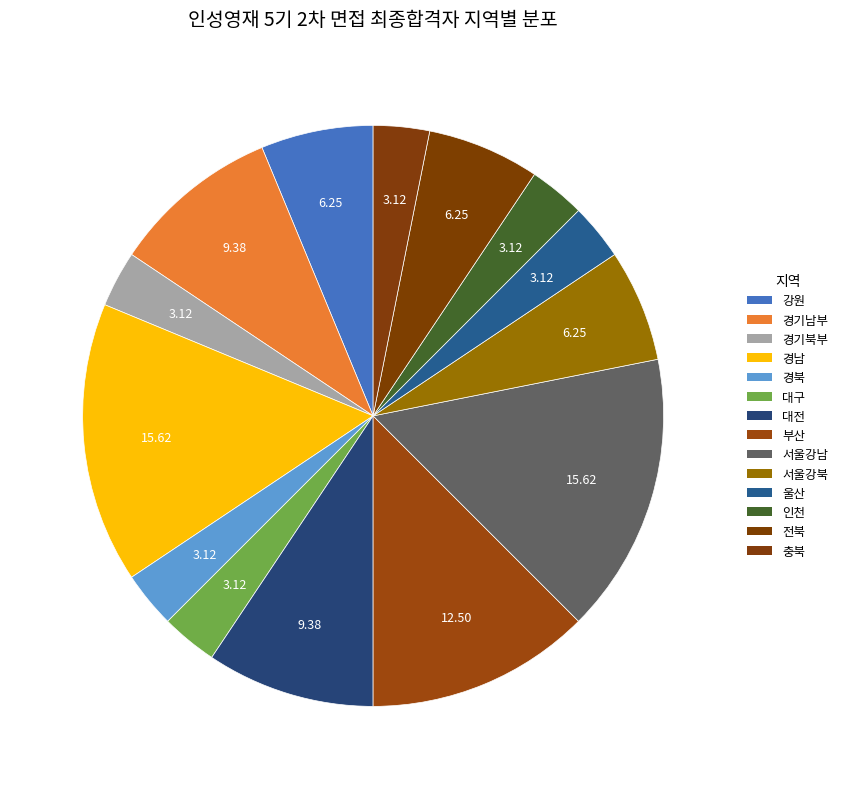

Count the number of slices in the pie.

14